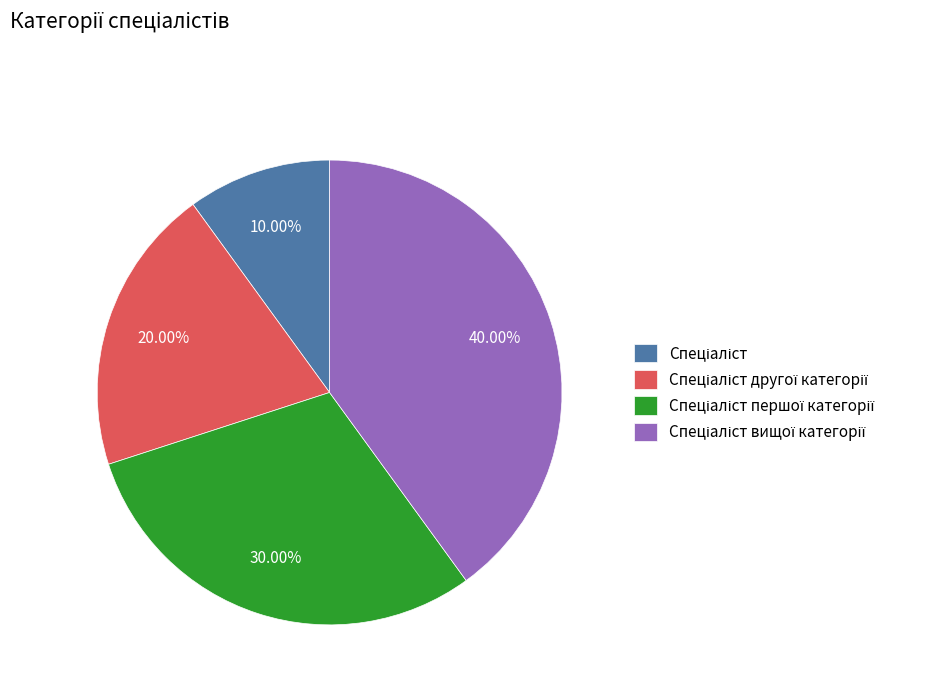

Is there a majority slice in this chart?

No